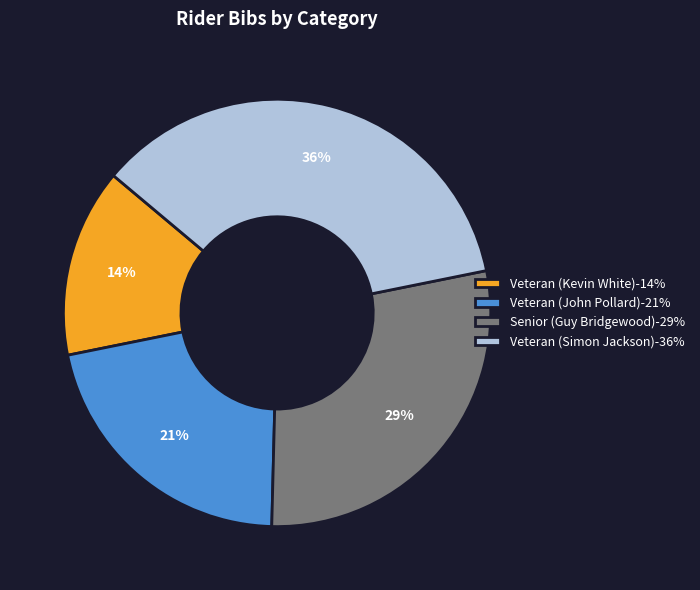

What is the ratio of the value at Veteran (Kevin White)-14% to the value at Veteran (Simon Jackson)-36%?

0.4